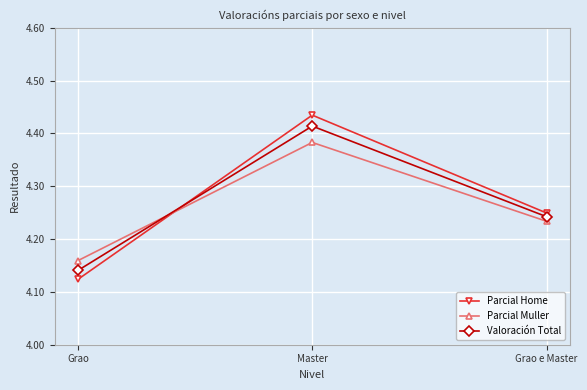

Which series has the widest spread of values?

Parcial Home